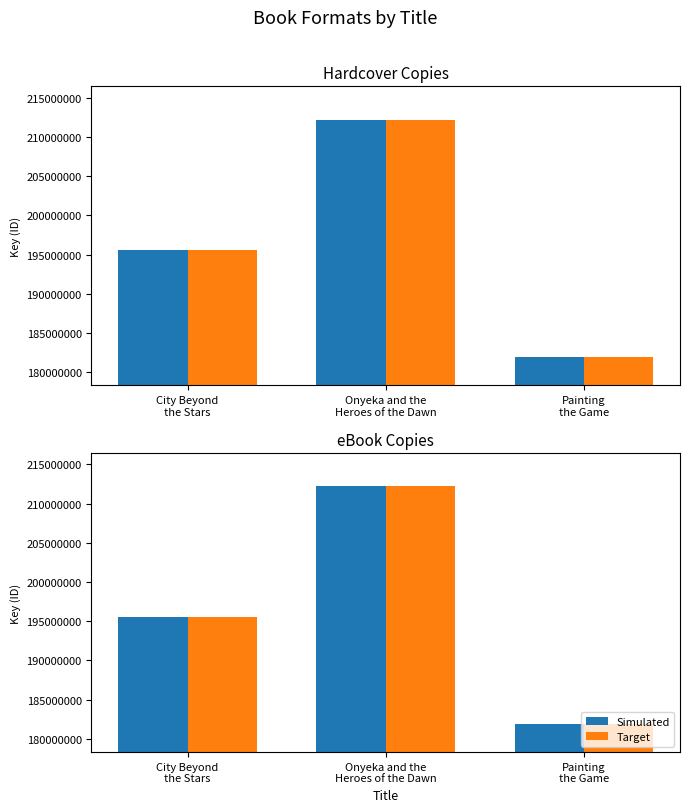

The value of Target at Onyeka and the
Heroes of the Dawn is 278116436. True or false?

False